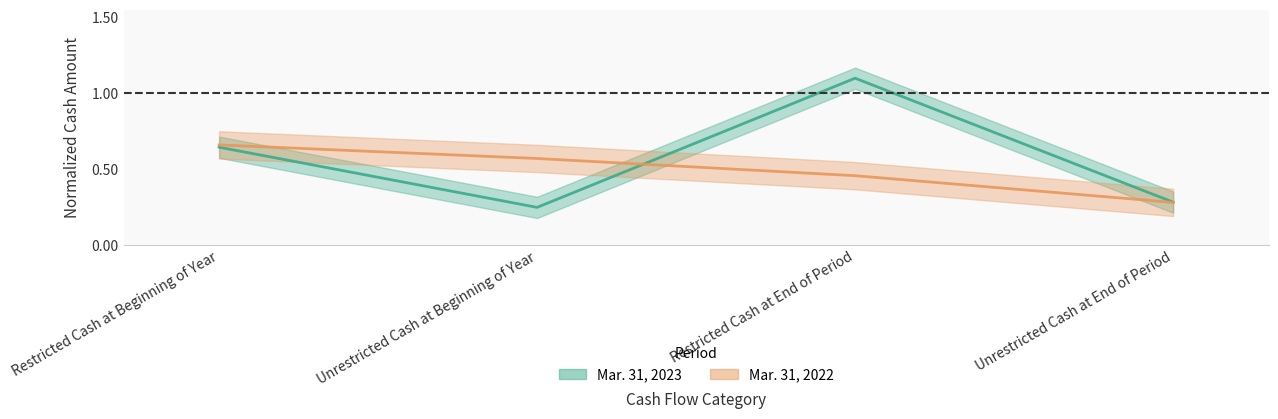

True or false: Mar. 31, 2023 and Mar. 31, 2022 intersect in this chart.

True